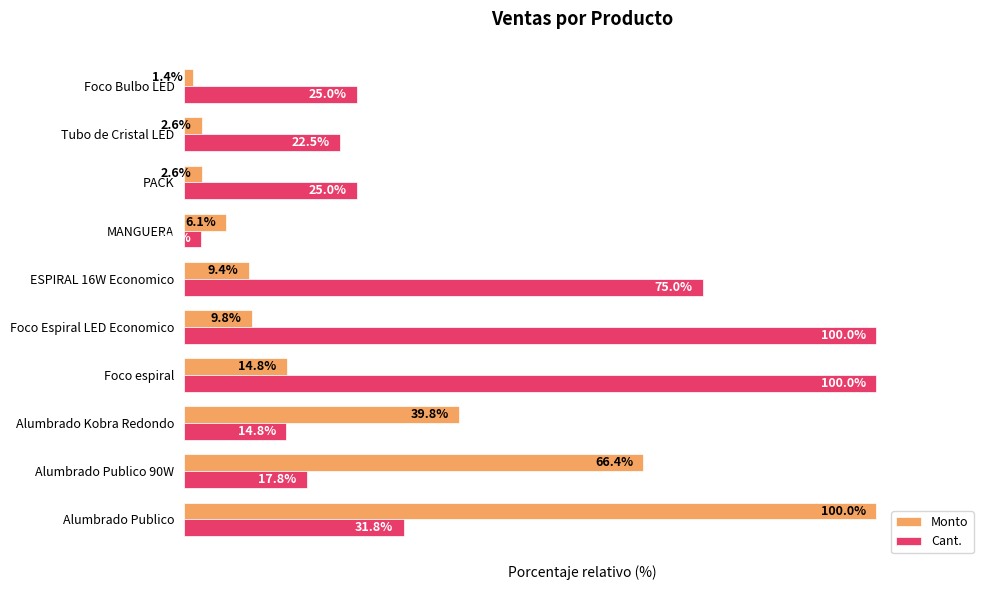

At which label does Monto reach its minimum?

Foco Bulbo LED